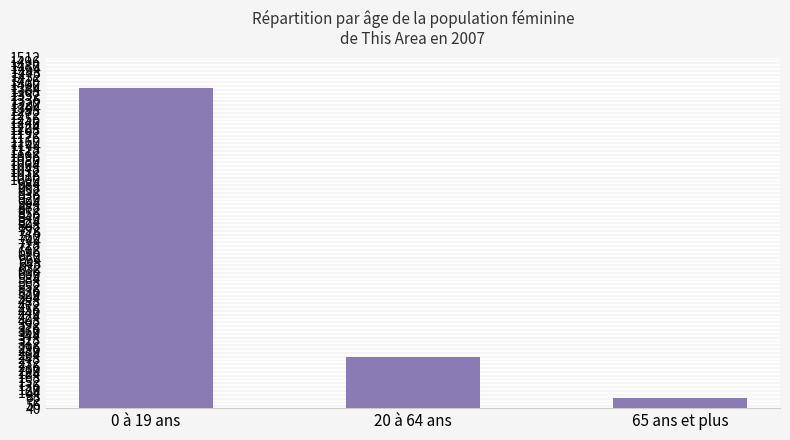

What is the smallest value displayed?

82